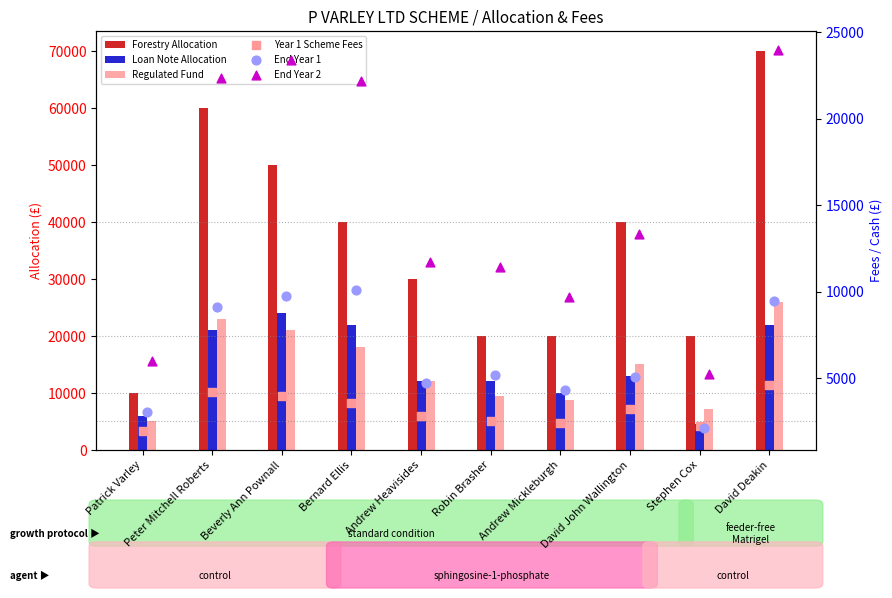

What are all the series names shown in the legend?

Forestry Allocation, Loan Note Allocation, Regulated Fund, Year 1 Scheme Fees, End Year 1, End Year 2